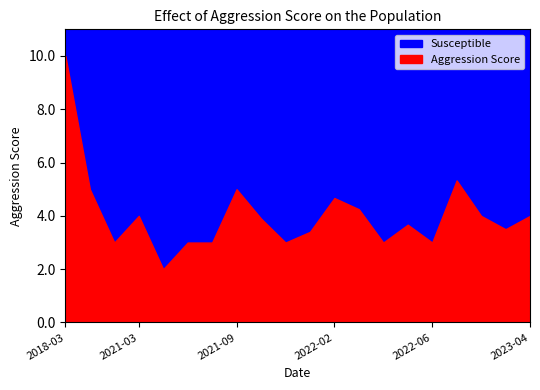

What is the label of the 14th point from the right?

2021-08